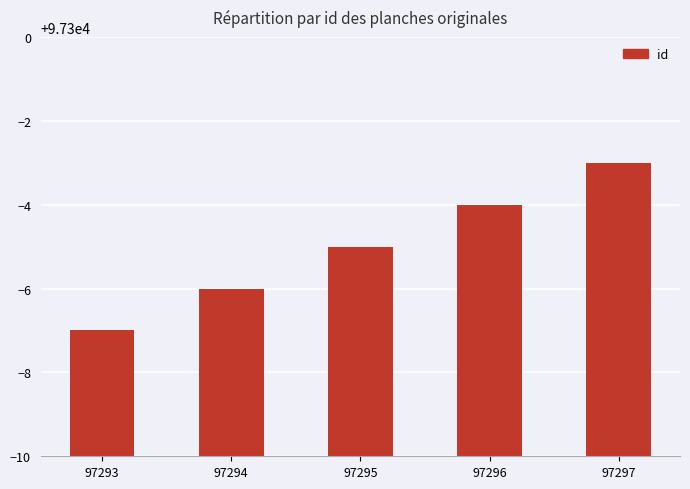

Are the bars grouped side by side (vs. stacked)?

No